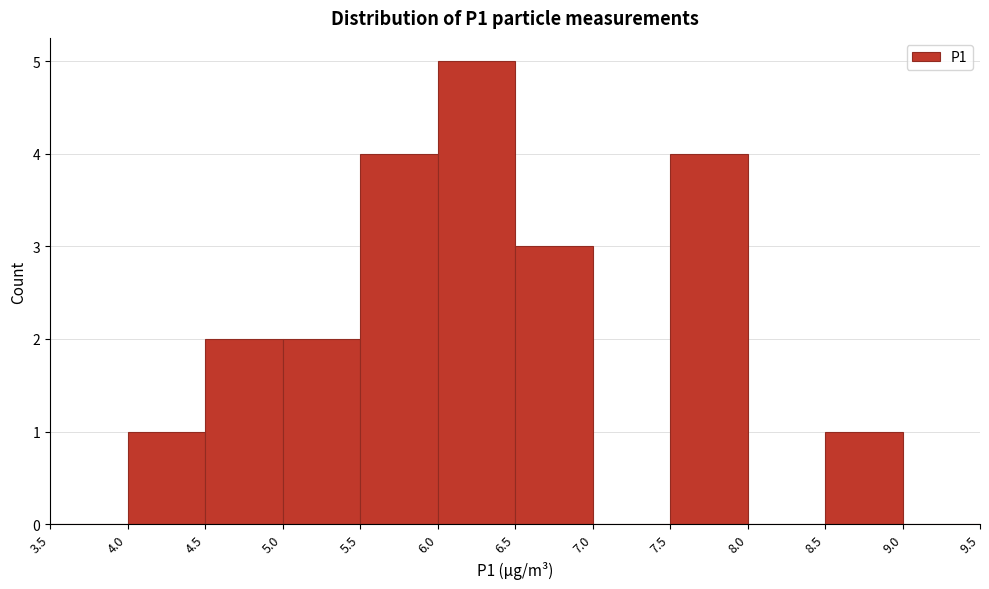

Which range on the x-axis has the tallest bar?

6.0 to 6.5